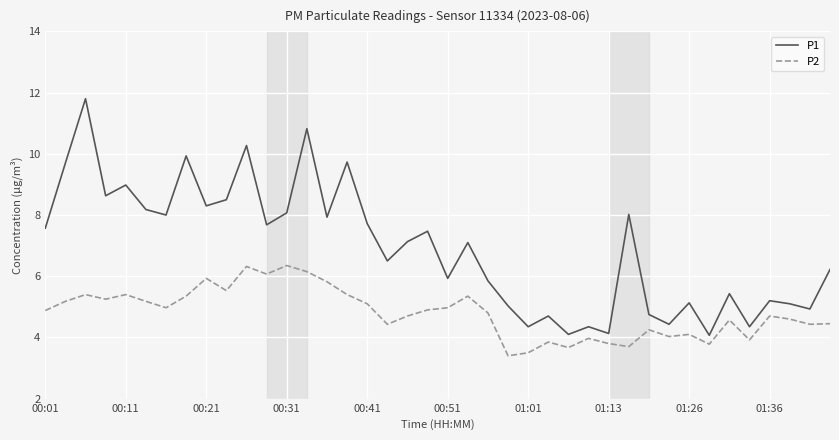

Which series has the largest total across all categories?

P1